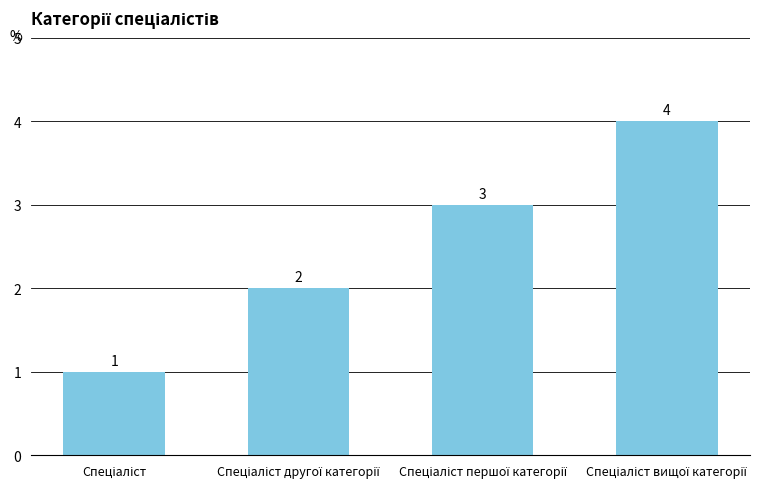

What is the sum of all values?

10